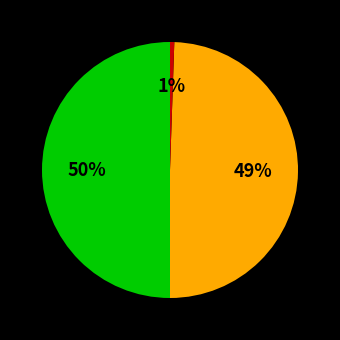

To the nearest percent, what is the difference between the largest and smallest slice percentages?

49%